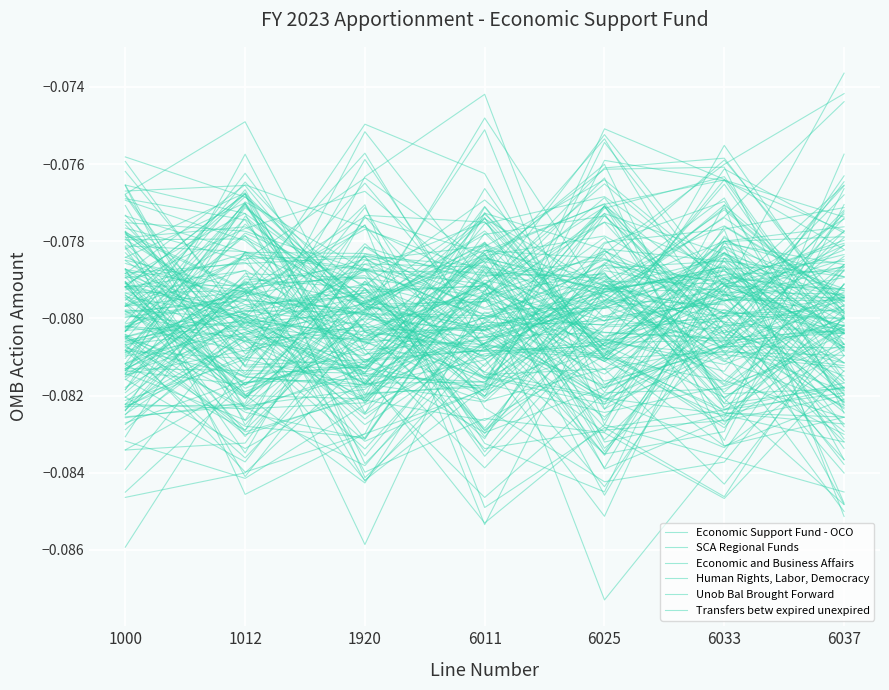

True or false: Economic and Business Affairs has more than 2 interior local peaks.

False